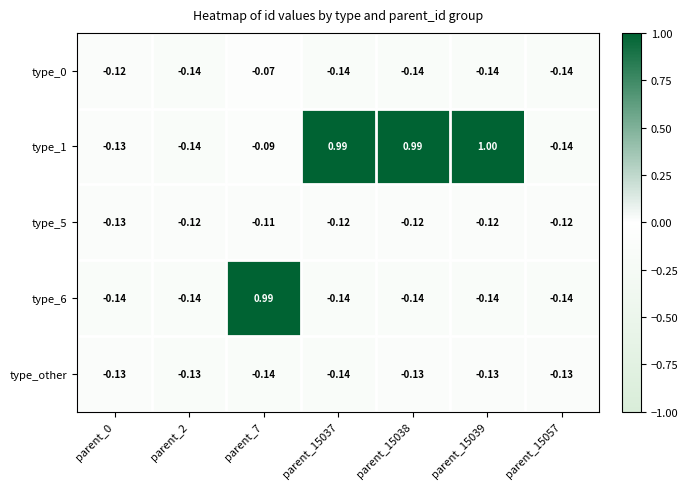

Which series has the largest total across all categories?

type_1